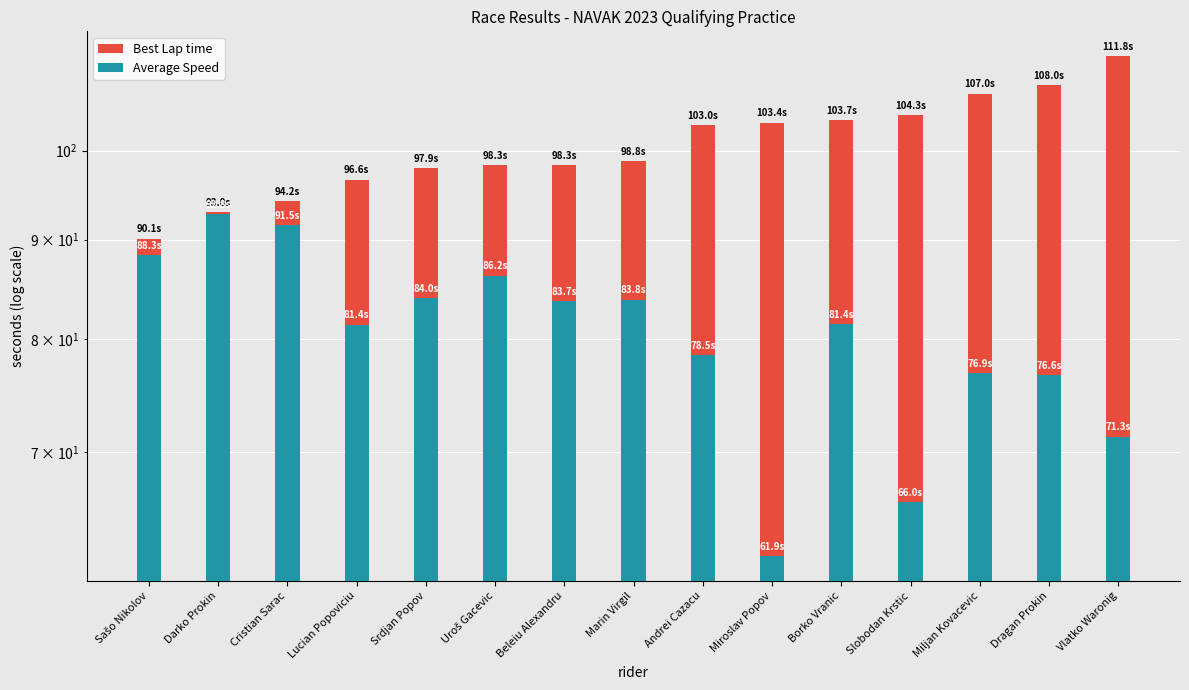

Is the value of Average Speed at Miljan Kovacevic greater than the value of Best Lap time at Lucian Popoviciu?

No